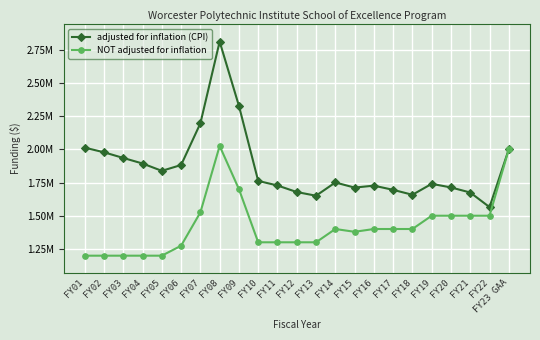

Does the chart have visible grid lines?

Yes